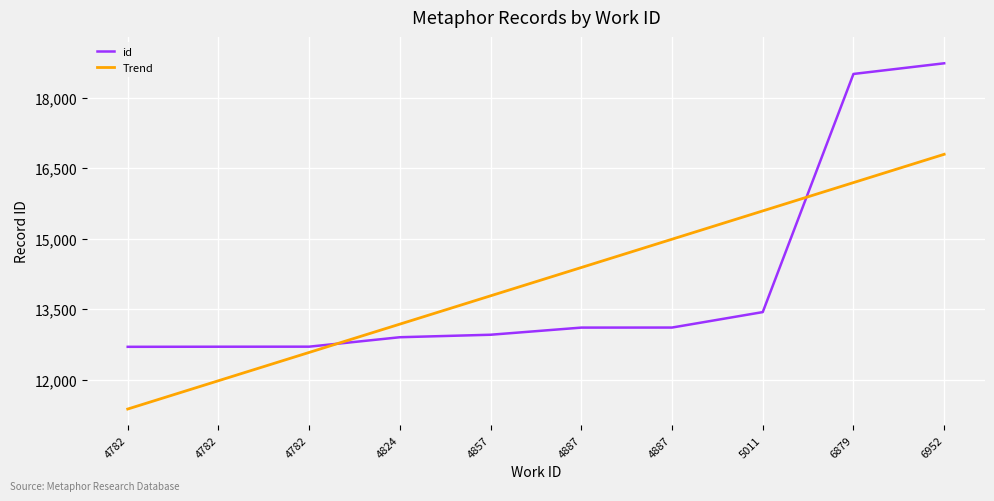

What are all the series names shown in the legend?

id, Trend